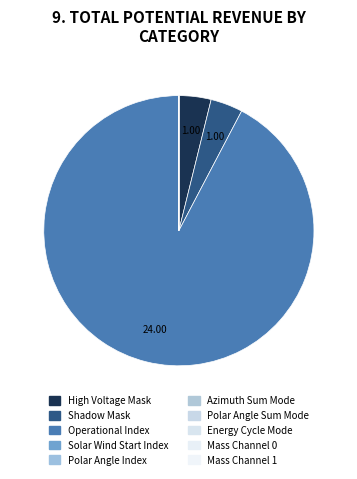

What is the change in value from Operational Index to Mass Channel 0?

-24